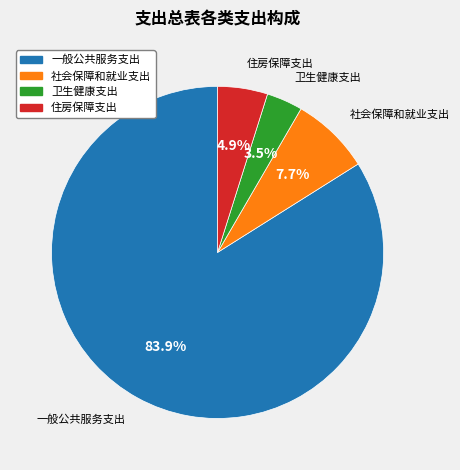

Approximately how many times larger is the value at 社会保障和就业支出 compared to 住房保障支出?

1.6